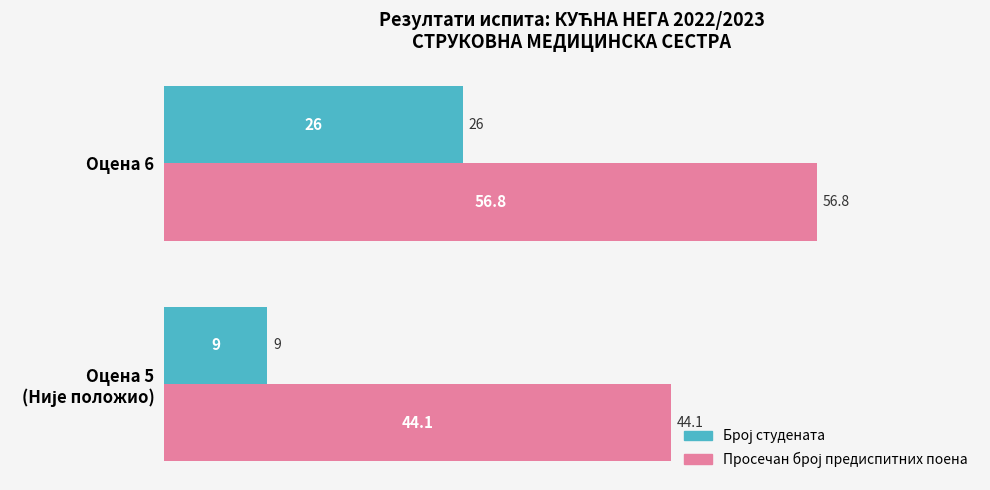

At which category is the sum across all series the highest?

Оцена 6